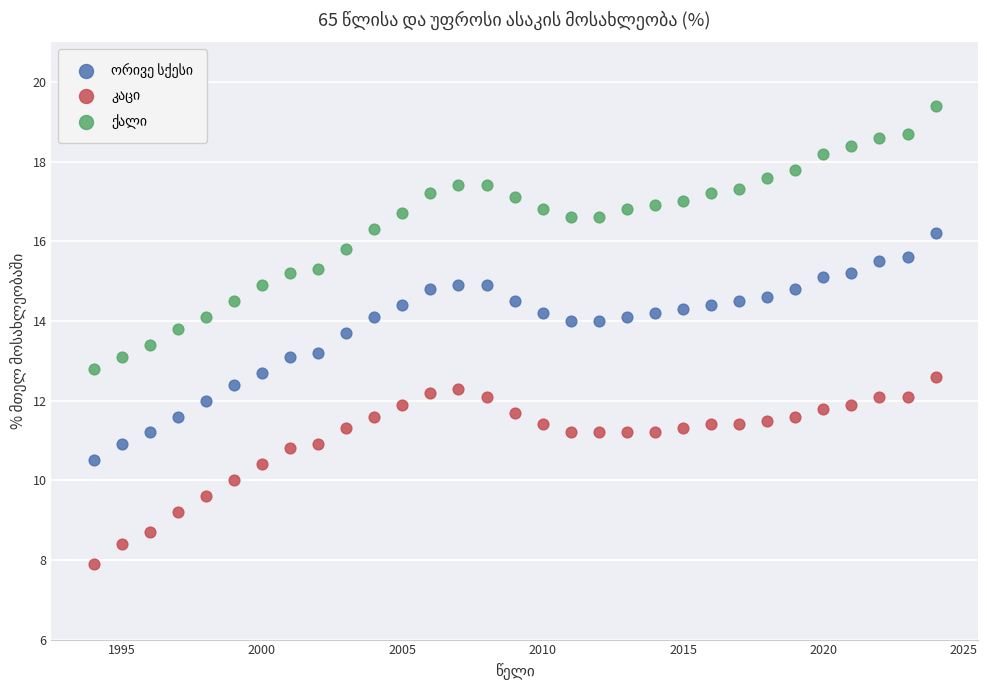

Across all data points, what is the range of Y values (max minus min)?

11.5